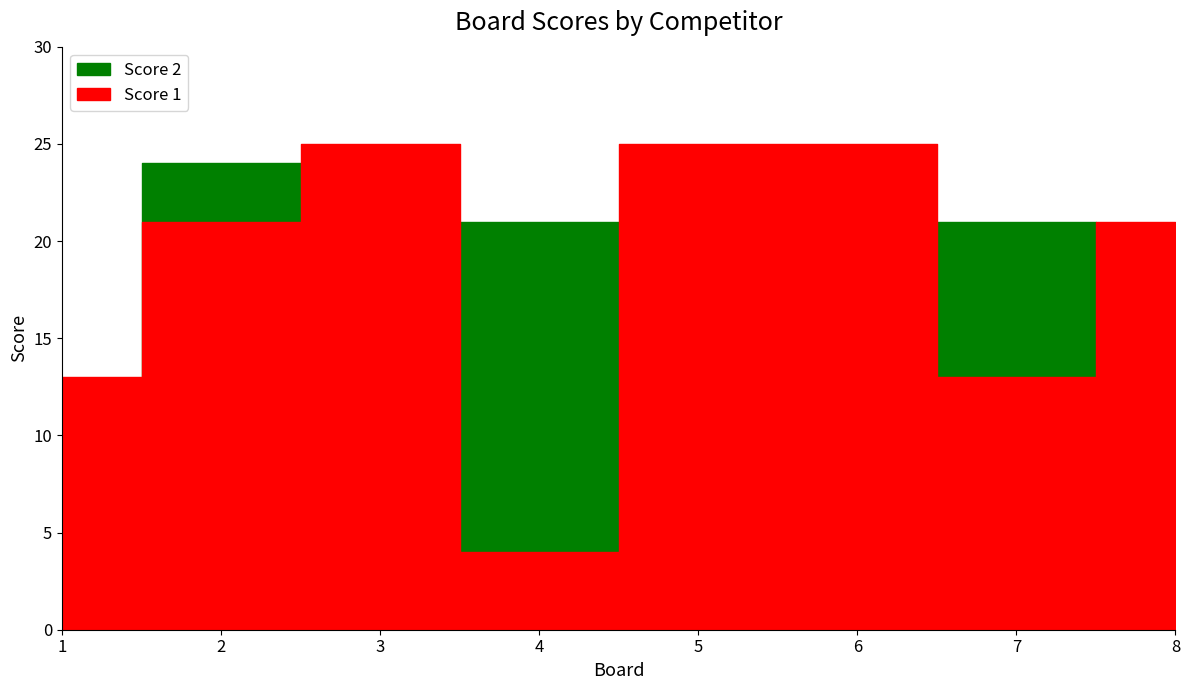

At which category does Score 1 reach its first local valley?

4